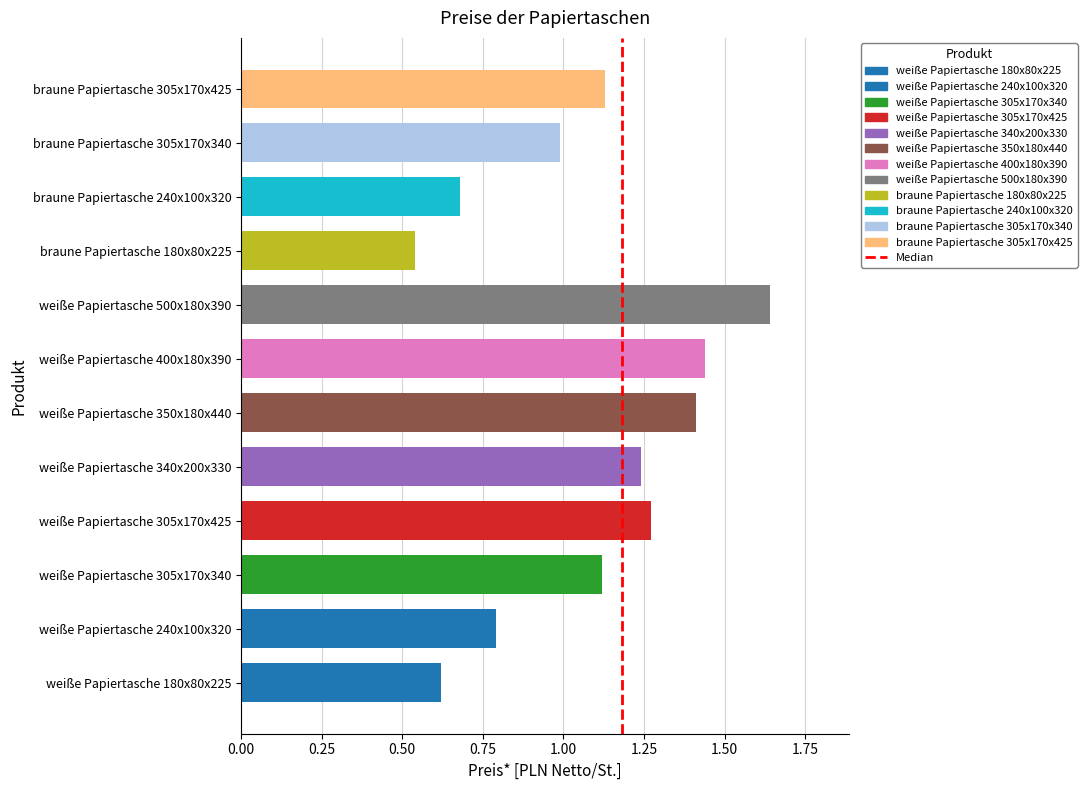

True or false: the data shows 0.3 at weiße Papiertasche 305x170x425.

False